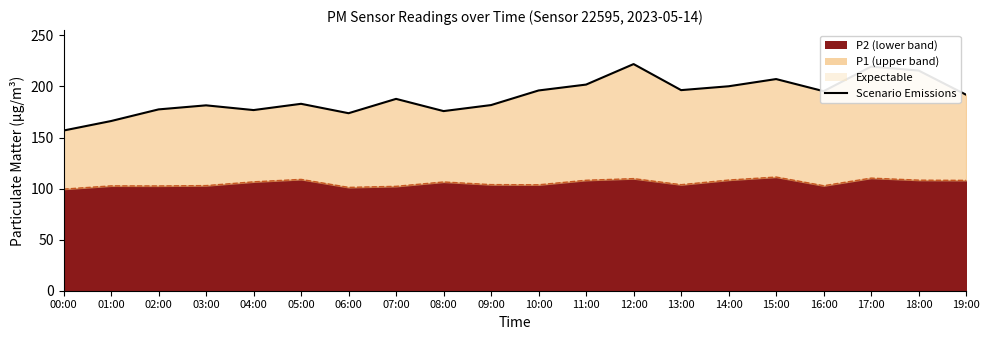

What is the ratio of the value at 17:00 to the value at 14:00?

1.1